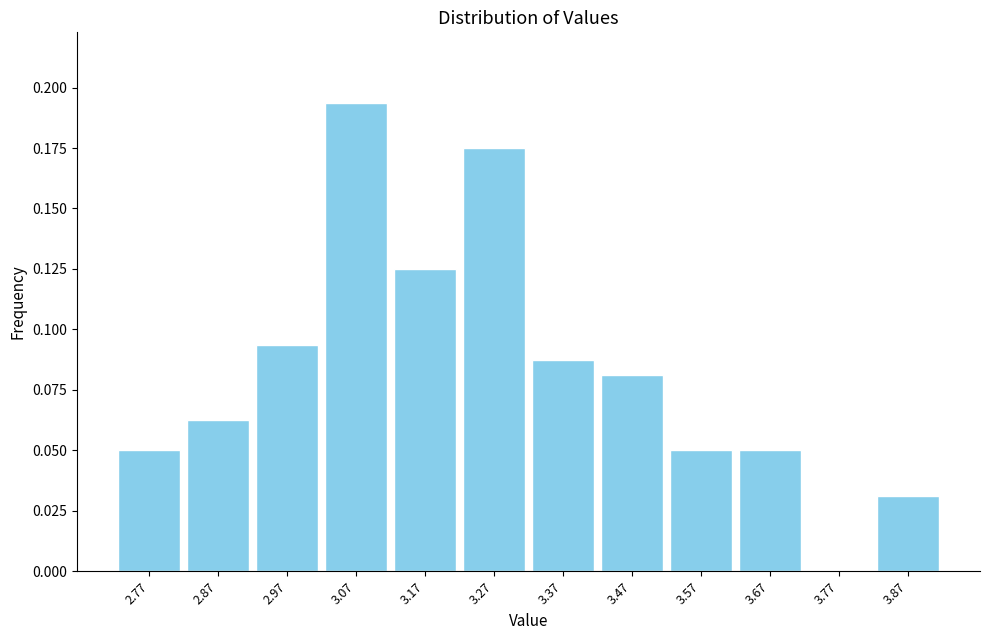

Reading left to right, list every bar in this chart as the range it spans on the x-axis followed by its height. The values are not printed on the chart, so give them approximately, as read against the axis.

2.72 to 2.82: 0.050
2.82 to 2.92: 0.065
2.92 to 3.02: 0.095
3.02 to 3.12: 0.195
3.12 to 3.22: 0.125
3.22 to 3.32: 0.175
3.32 to 3.42: 0.090
3.42 to 3.52: 0.080
3.52 to 3.62: 0.050
3.62 to 3.72: 0.050
3.72 to 3.82: 0
3.82 to 3.92: 0.030